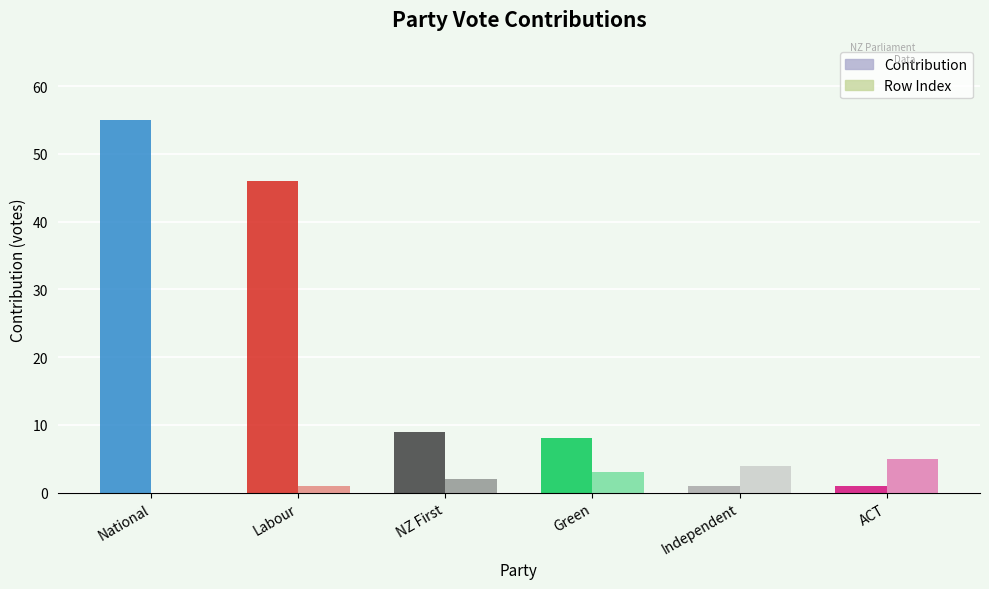

How many groups of bars are there?

6